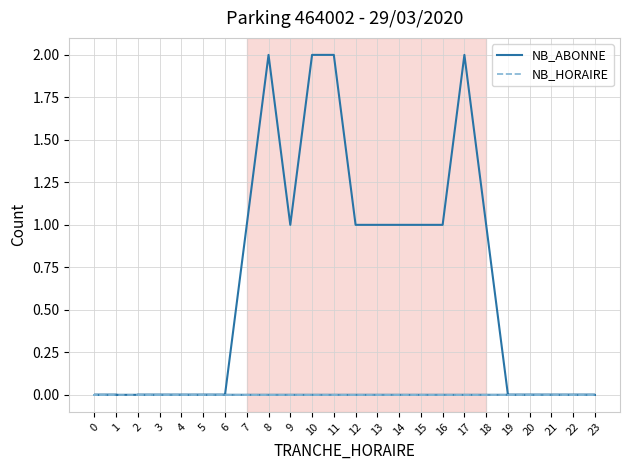

Rank the categories by NB_ABONNE value from highest to lowest.

8, 10, 11, 17, 7, 9, 12, 13, 14, 15, 16, 18, 2, 3, 4, 5, 6, 19, 20, 21, 22, 23, 0, 1